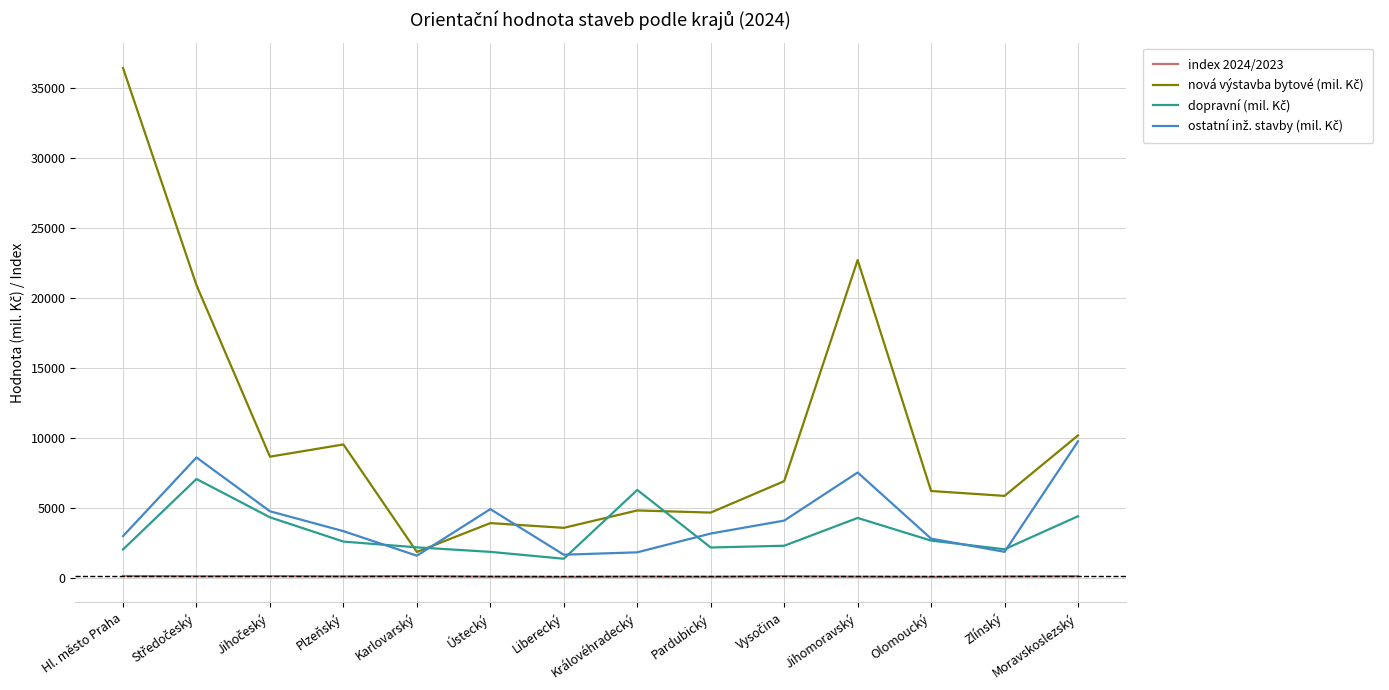

What is the greatest value displayed?

36440.0